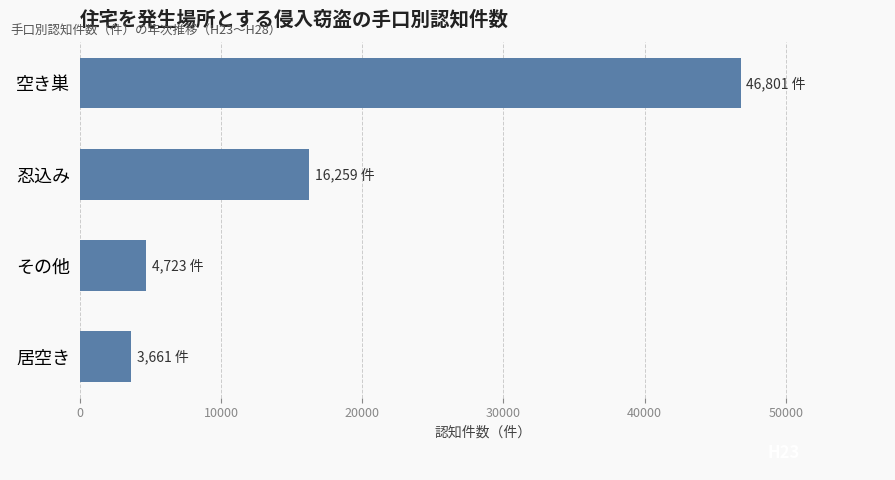

Does the chart contain any negative values?

No